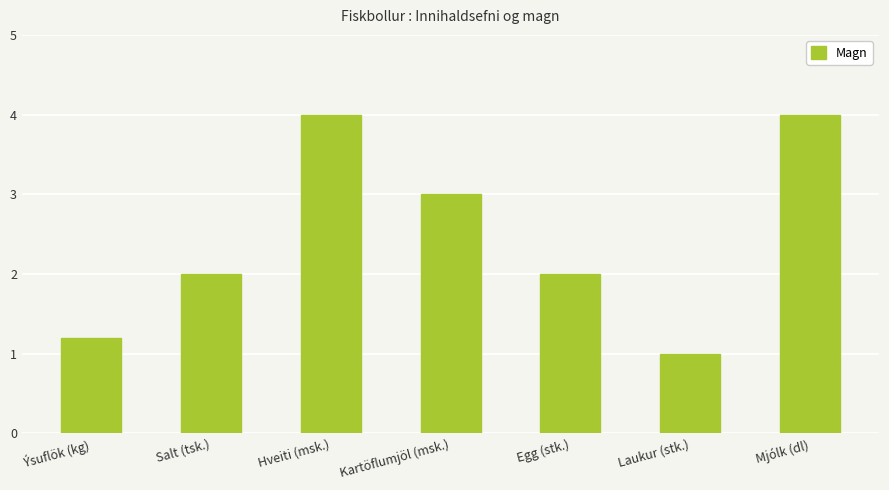

What is the value of the 2nd bar from the left?

2.0